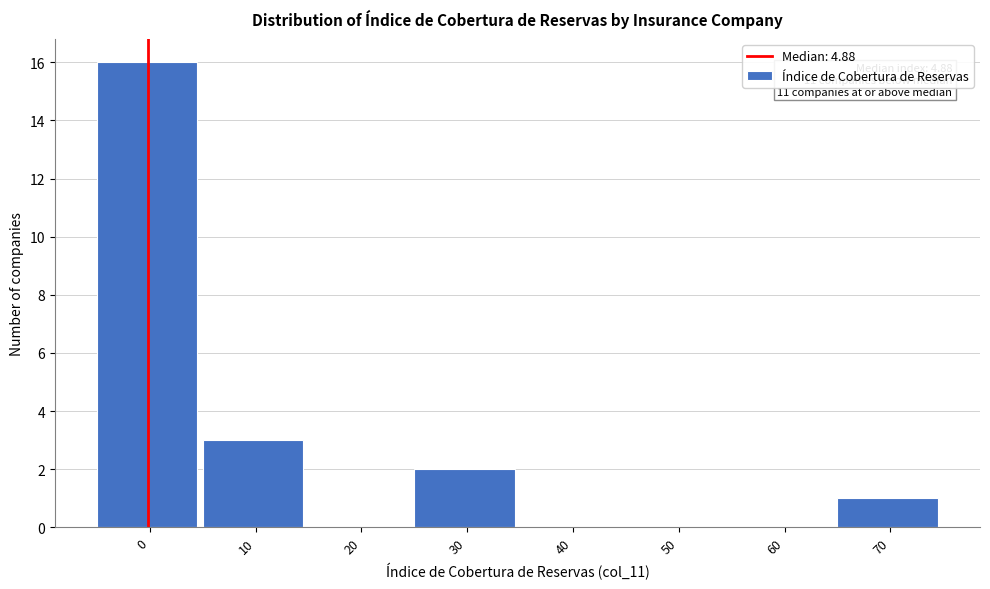

Reading left to right, what are all the values shown in this chart?

0=16	10=3	20=0	30=2	40=0	50=0	60=0	70=1